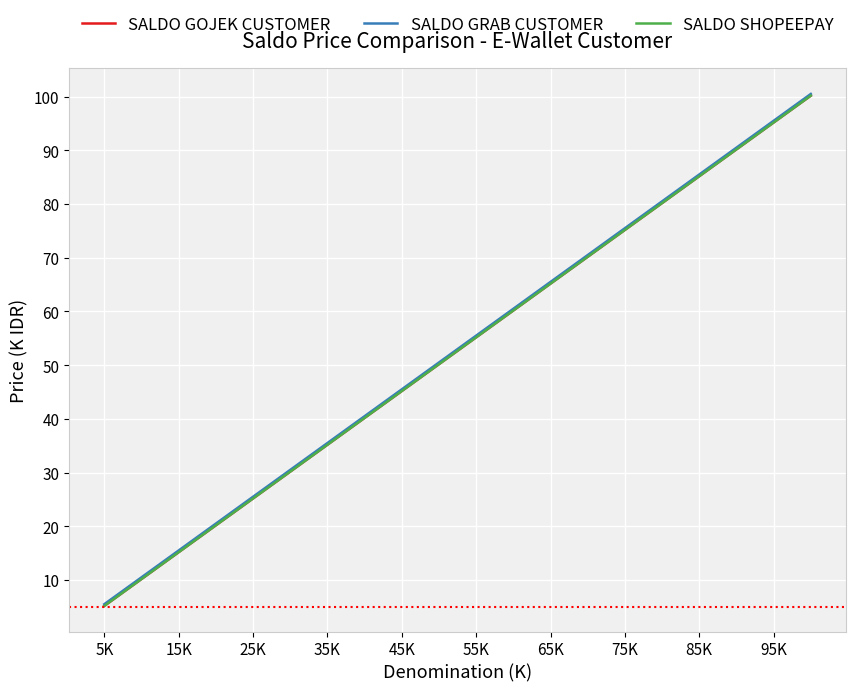

What is the maximum value for SALDO GOJEK CUSTOMER?

100.2